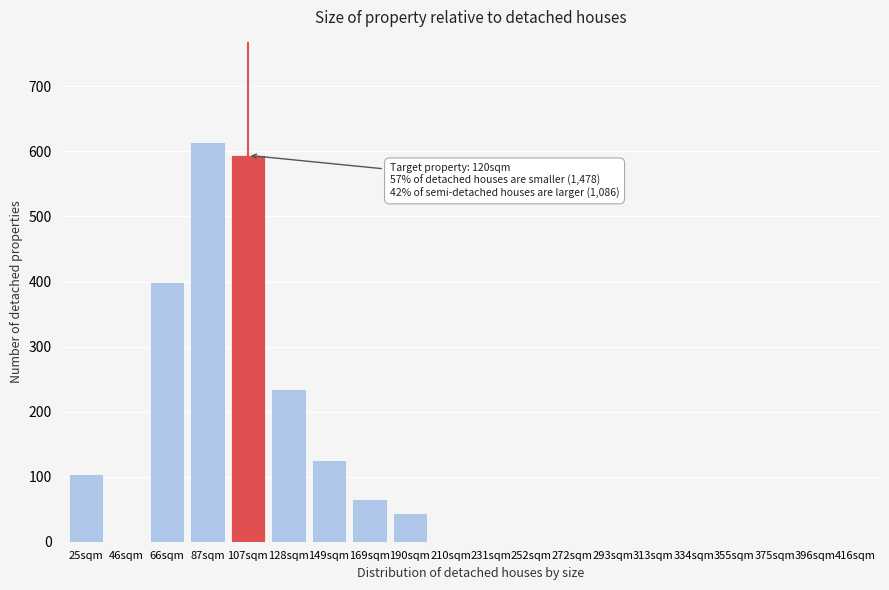

Reading left to right, what are all the values shown in this chart?

25sqm=104	46sqm=0	66sqm=400	87sqm=614	107sqm=594	128sqm=234	149sqm=125	169sqm=65	190sqm=44	210sqm=0	231sqm=0	252sqm=0	272sqm=0	293sqm=0	313sqm=0	334sqm=0	355sqm=0	375sqm=0	396sqm=0	416sqm=0